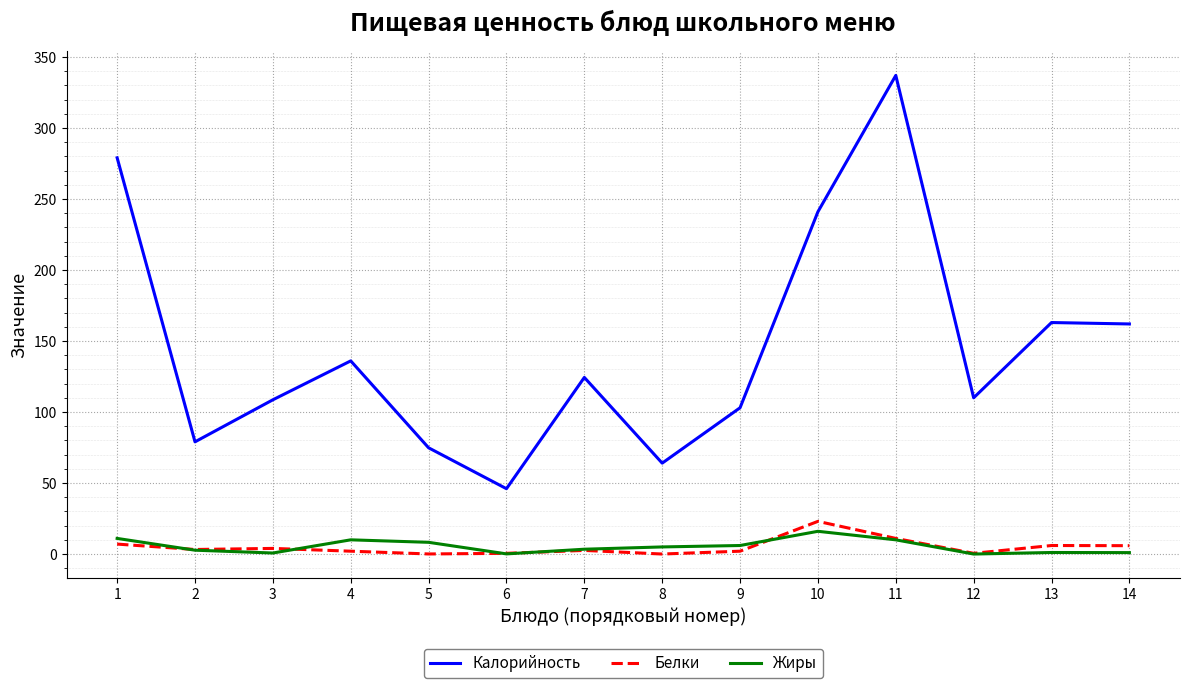

Which series has the largest total across all categories?

Калорийность